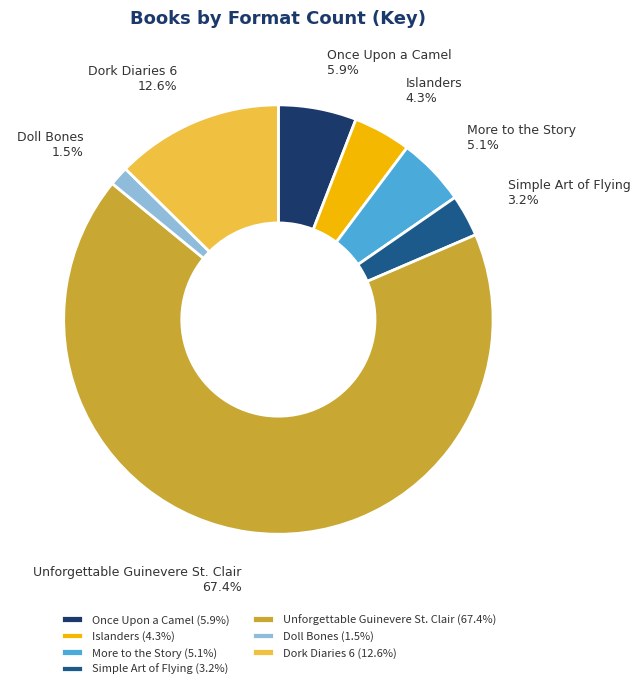

What is the smallest slice in the pie chart?

Doll Bones